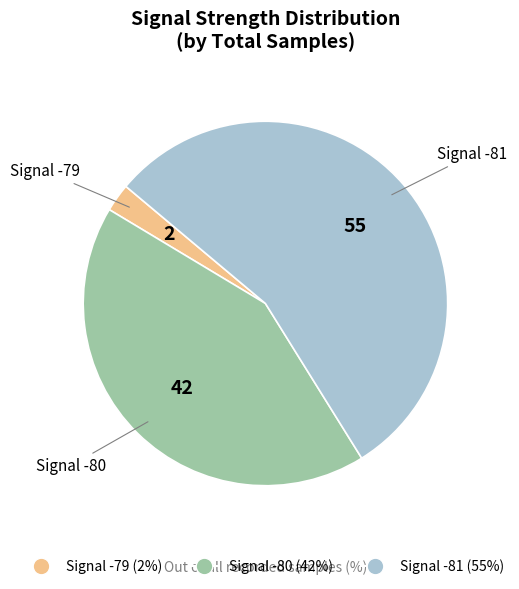

The Signal -81 slice represents 55% of the pie. True or false?

True